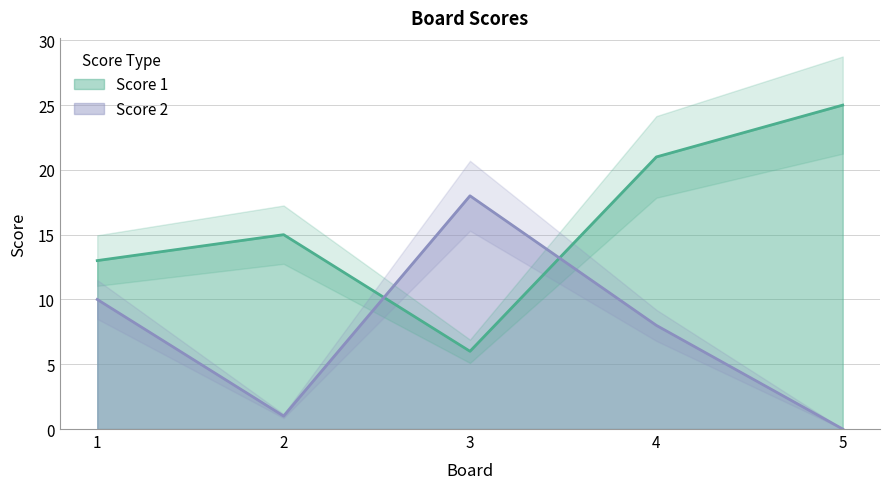

Which series ends up on top after the final intersection of Score 2 and Score 1?

Score 1